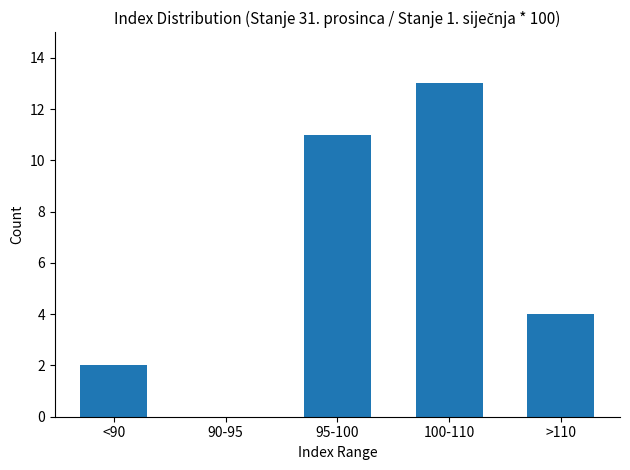

Reading left to right, list all the values displayed in this chart.

<90=2	90-95=0	95-100=11	100-110=13	>110=4